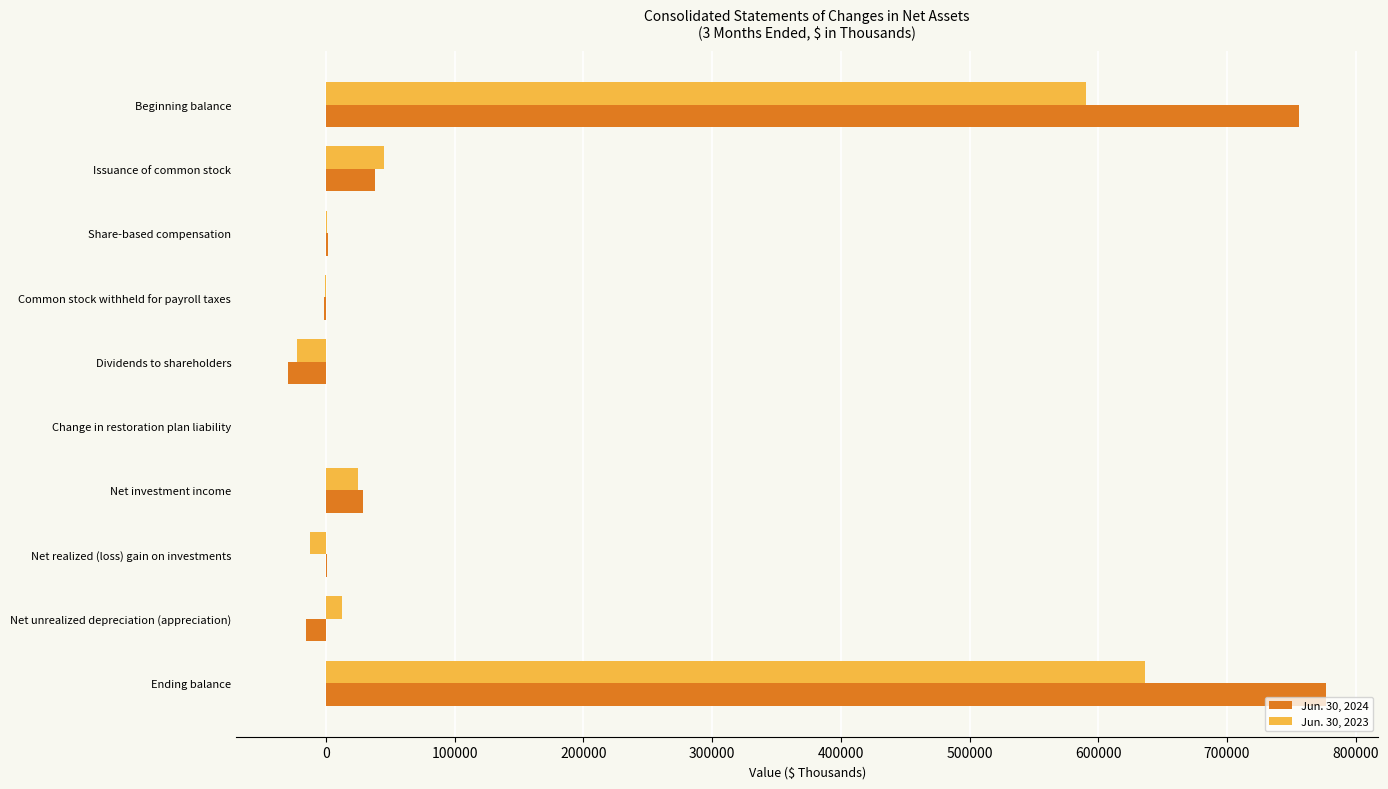

Which series has the widest spread of values?

Jun. 30, 2024